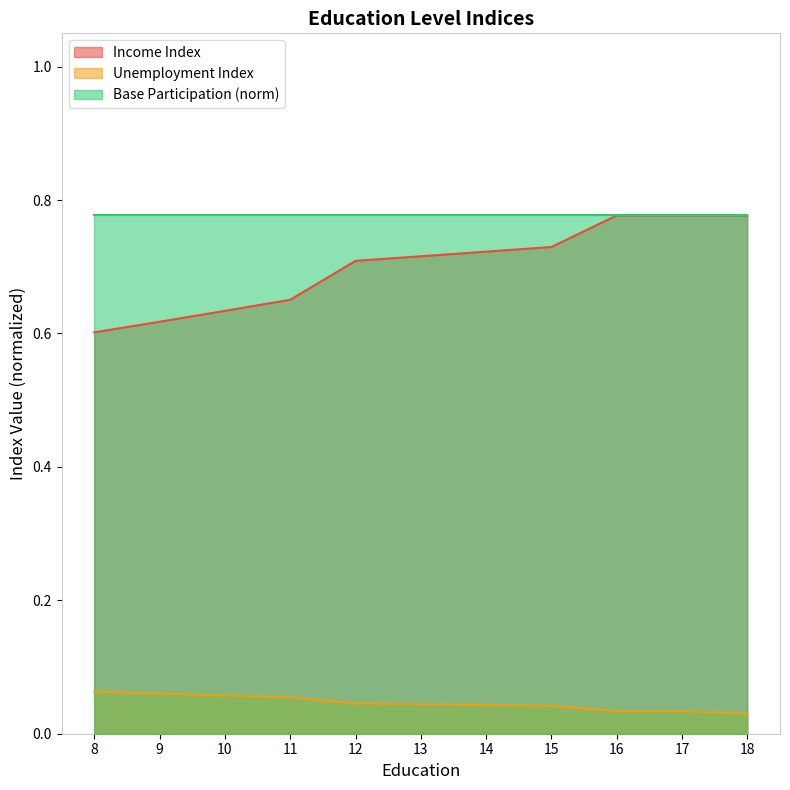

What is the approximate value of Unemployment Index at 10?

0.1